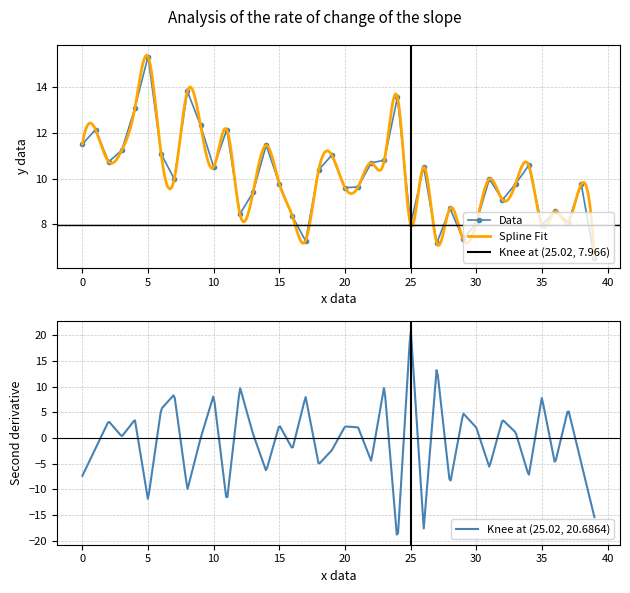

Reading left to right, what are all the values shown in this chart?

11.5	12.1	10.7	11.2	13.1	15.3	11.1	10.0	13.8	12.3	10.5	12.1	8.4	9.4	11.4	9.8	8.3	7.3	10.4	11.0	9.6	9.6	10.7	10.8	13.6	8.0	10.5	7.2	8.7	7.3	8.1	10.0	9.1	9.8	10.6	8.0	8.6	8.1	9.8	6.5